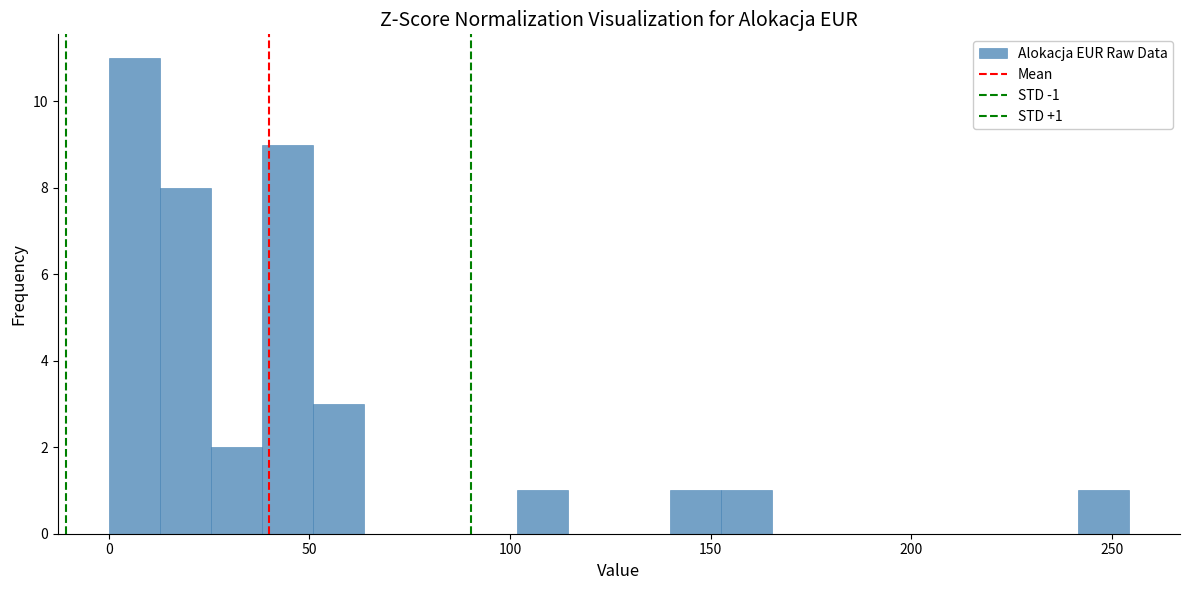

Around what value on the x-axis is the tallest bar? Give the approximate position of its centre, as read against the axis.

5